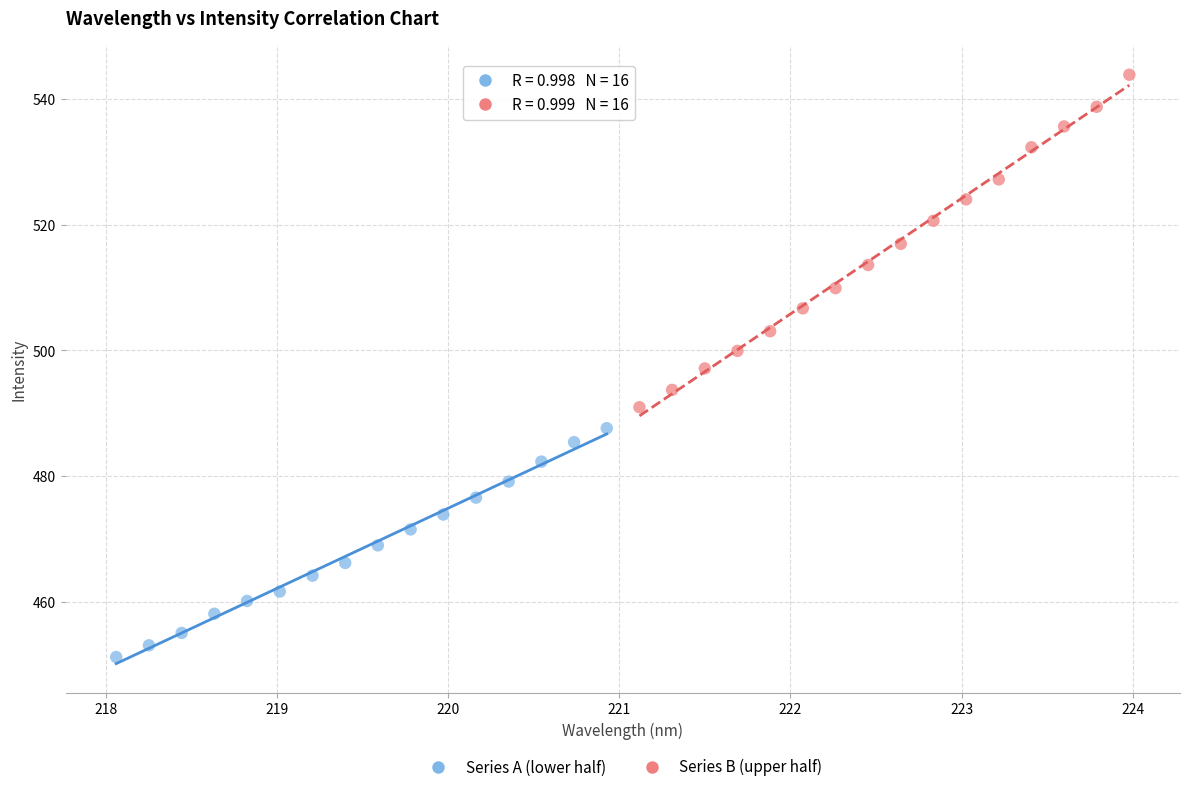

Which series has the widest spread of Y values?

Series B (upper half)